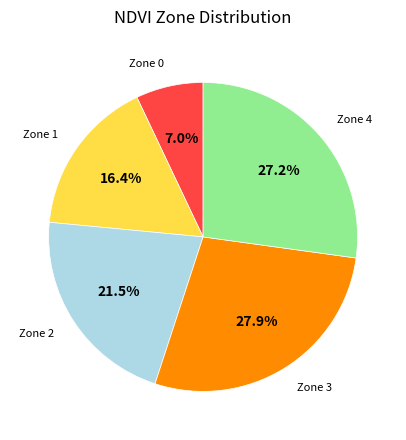

Is there any slice that represents more than half of the pie?

No